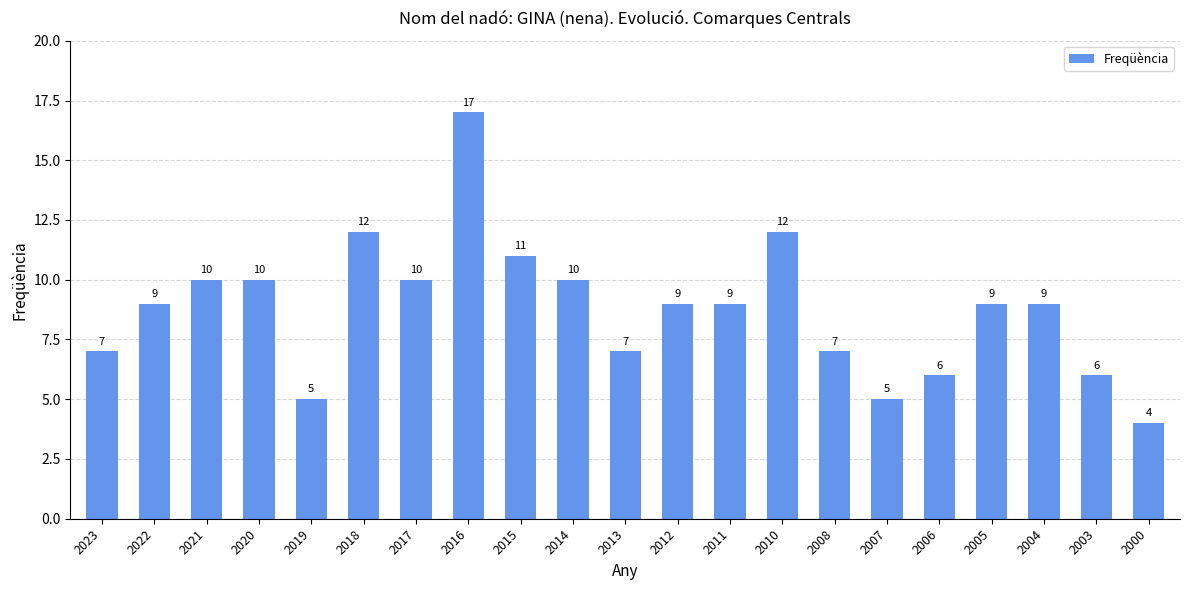

Does the chart contain any negative values?

No